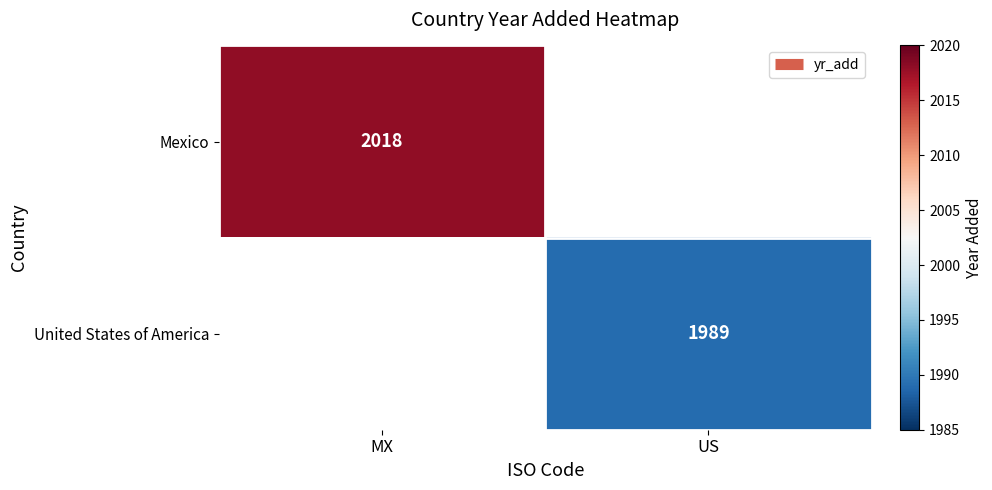

At which category does the chart reach its minimum across all series?

US